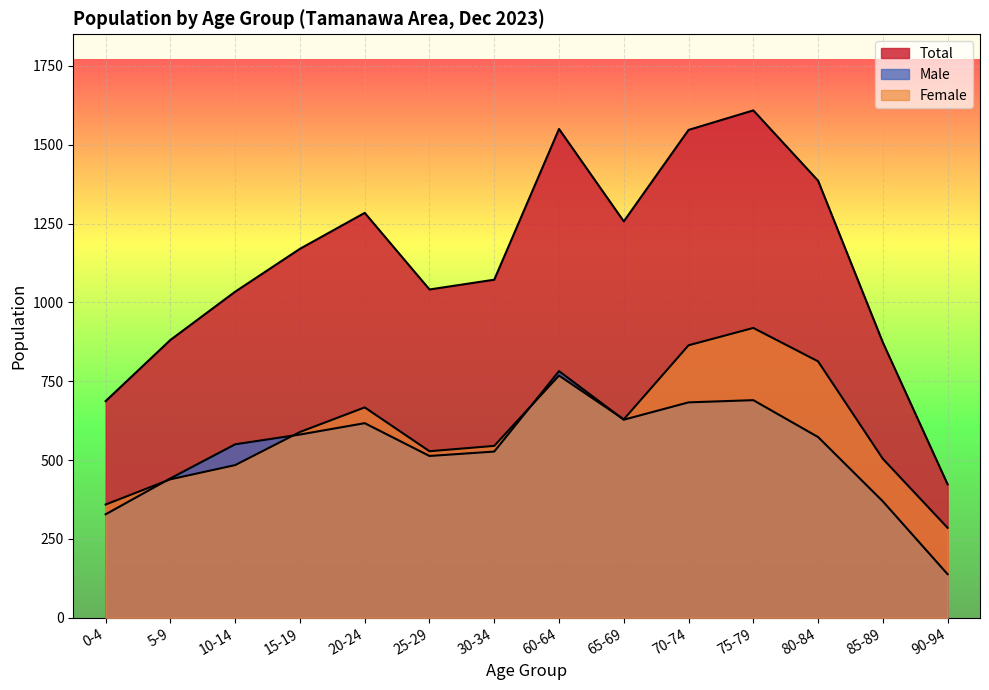

How many lines are shown in the chart?

3